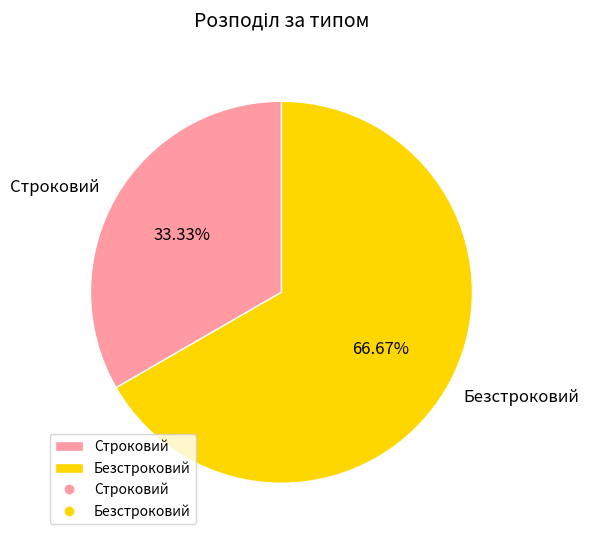

The Строковий slice represents 47% of the pie. True or false?

False